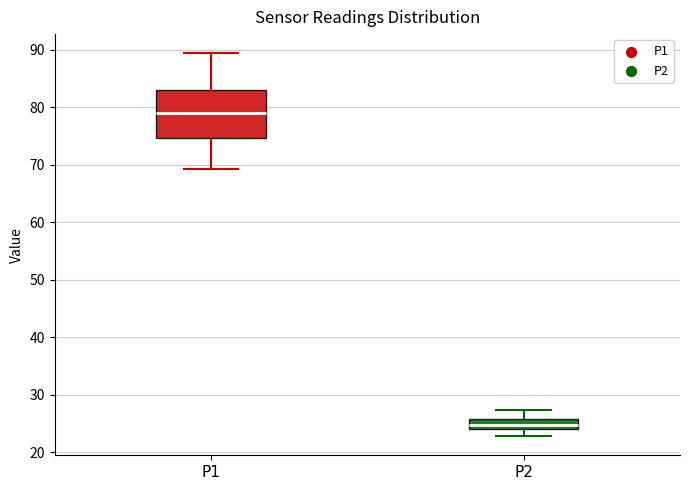

Where does the lower whisker of the box for P1 end on the y-axis? The values are not printed on the chart, so give them approximately, as read against the axis.

69